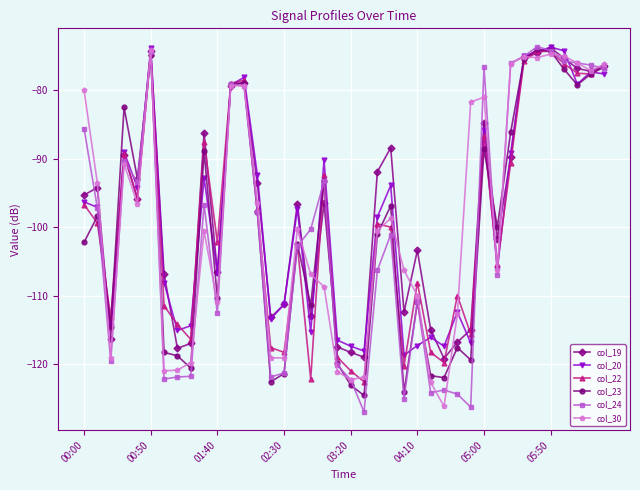

How many interior local peaks does the col_19 series have?

11